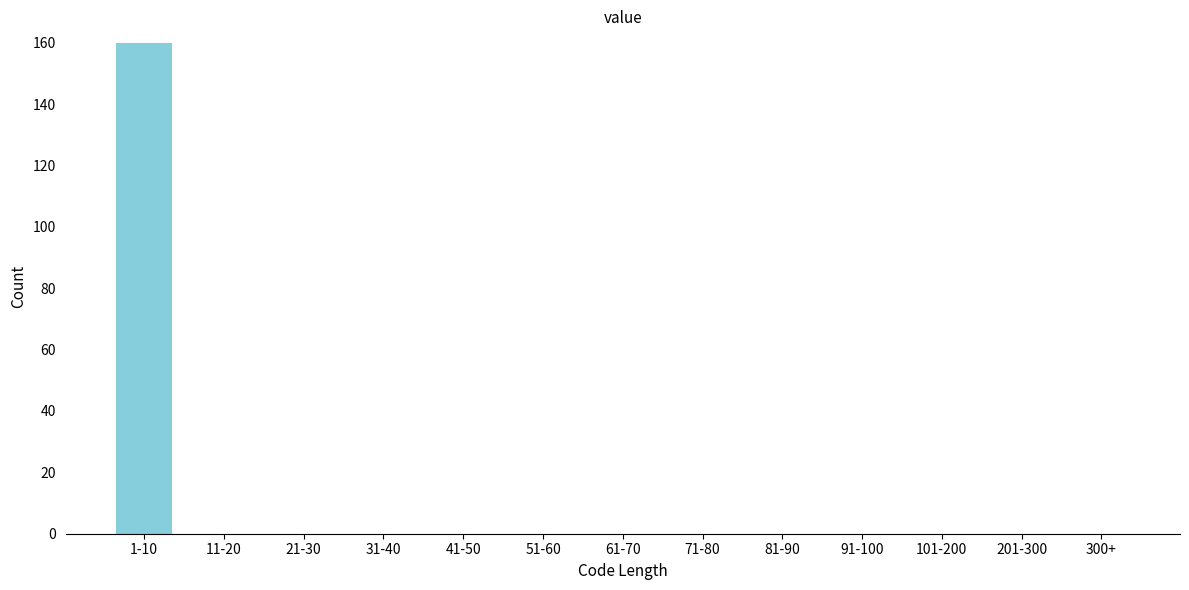

Reading left to right, list all the values displayed in this chart.

1-10=160	11-20=0	21-30=0	31-40=0	41-50=0	51-60=0	61-70=0	71-80=0	81-90=0	91-100=0	101-200=0	201-300=0	300+=0